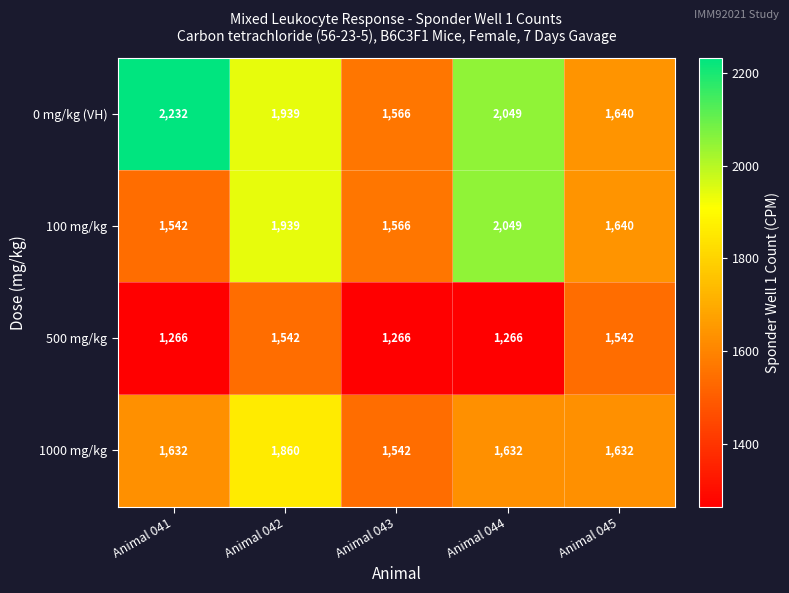

Count the 500 mg/kg values in the range 1266 to 1542.

5